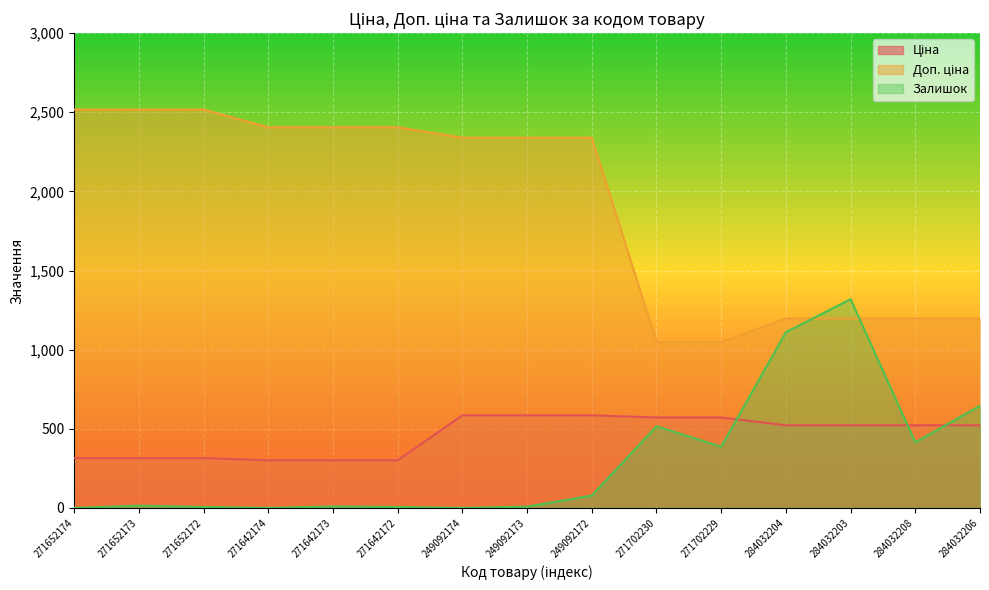

Which series has the largest total across all categories?

Доп. ціна